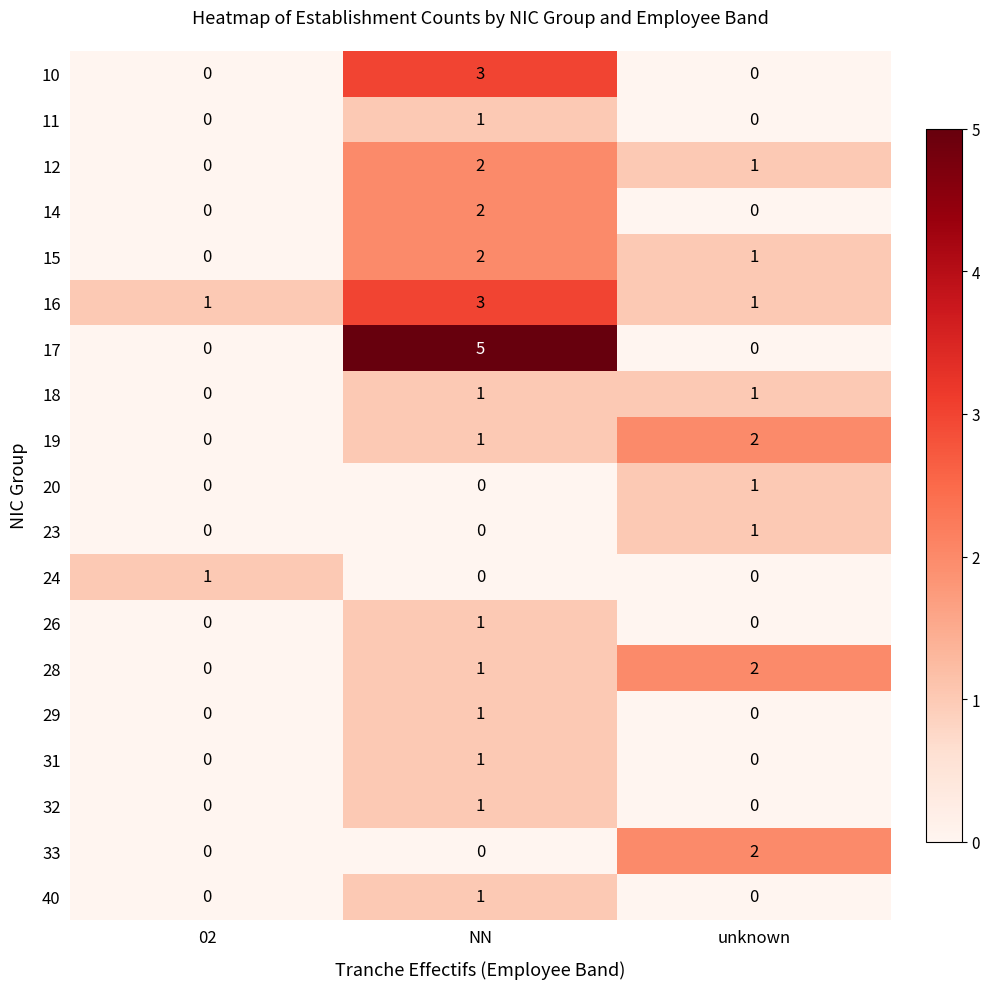

How many categories are shown in the chart?

3